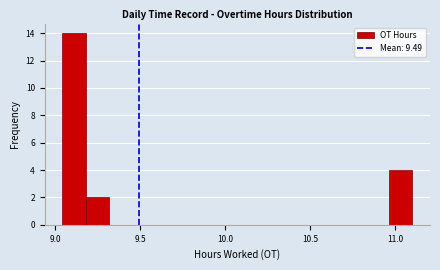

Read against the x-axis, roughly where is the centre of the tallest bar?

9.10